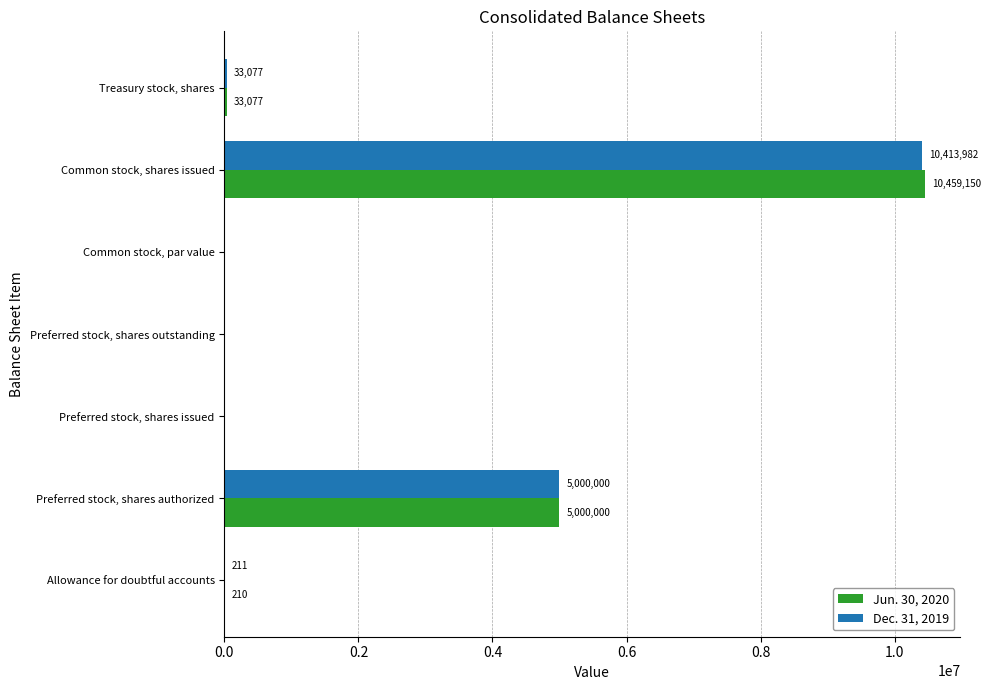

How many positive values does the Jun. 30, 2020 series have?

4